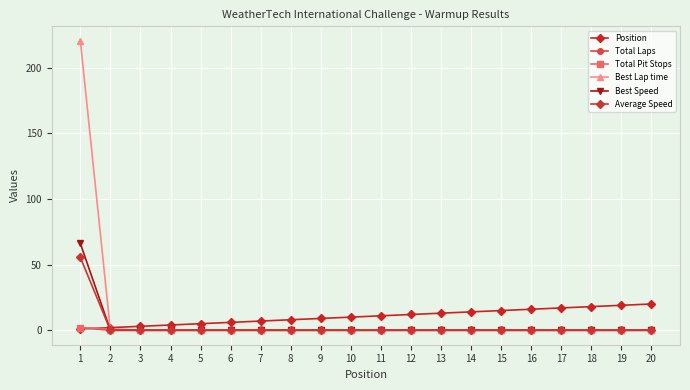

Which series ends up on top after the final intersection of Position and Best Speed?

Position